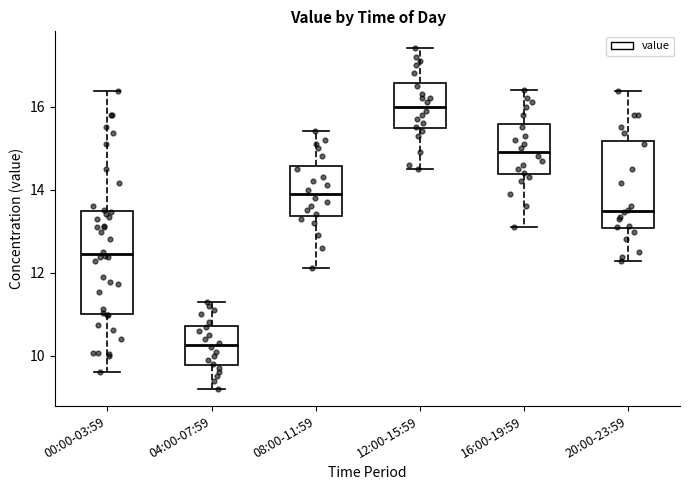

Reading left to right, transcribe this box plot: for each box, give where its median line is, the range the box spans, and where its two whiskers end, as read against the y-axis. The values are not printed on the chart, so give them approximately, as read against the axis.

00:00-03:59: median 12.4, box 11.0 to 13.4, whiskers 9.6 to 16.4
04:00-07:59: median 10.2, box 9.8 to 10.8, whiskers 9.2 to 11.4
08:00-11:59: median 14.0, box 13.4 to 14.6, whiskers 12.2 to 15.4
12:00-15:59: median 16.0, box 15.4 to 16.6, whiskers 14.6 to 17.4
16:00-19:59: median 15.0, box 14.4 to 15.6, whiskers 13.2 to 16.4
20:00-23:59: median 13.4, box 13.0 to 15.2, whiskers 12.2 to 16.4